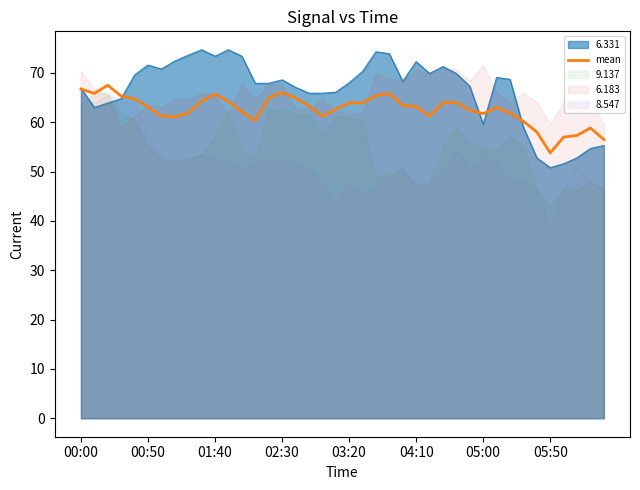

What is the ratio of the value at 12 to the value at 24?

1.0